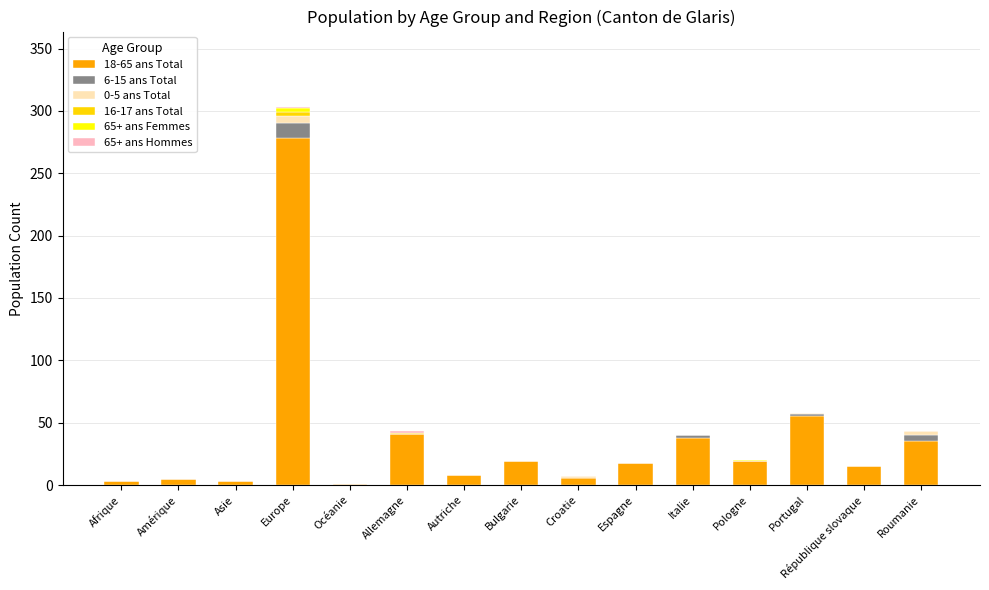

What is the total value across all series at République slovaque?

15